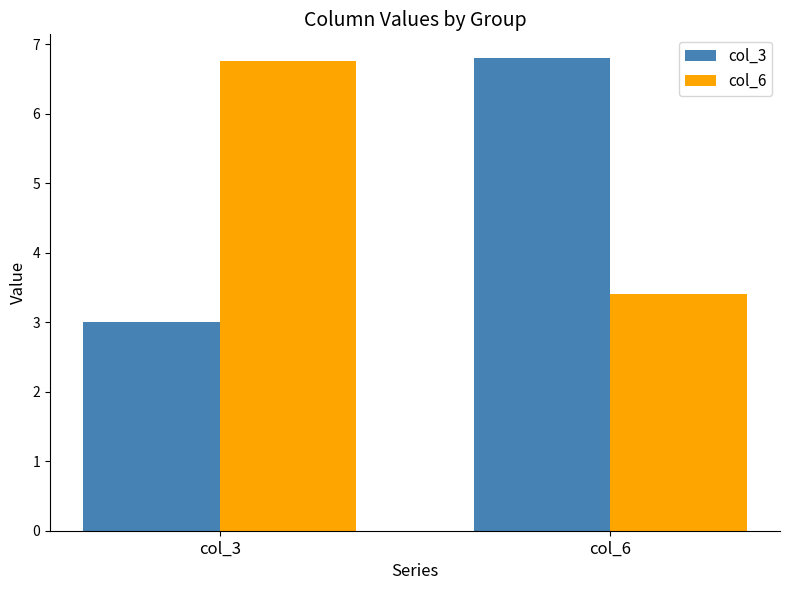

Which series has the largest range (max minus min)?

col_3